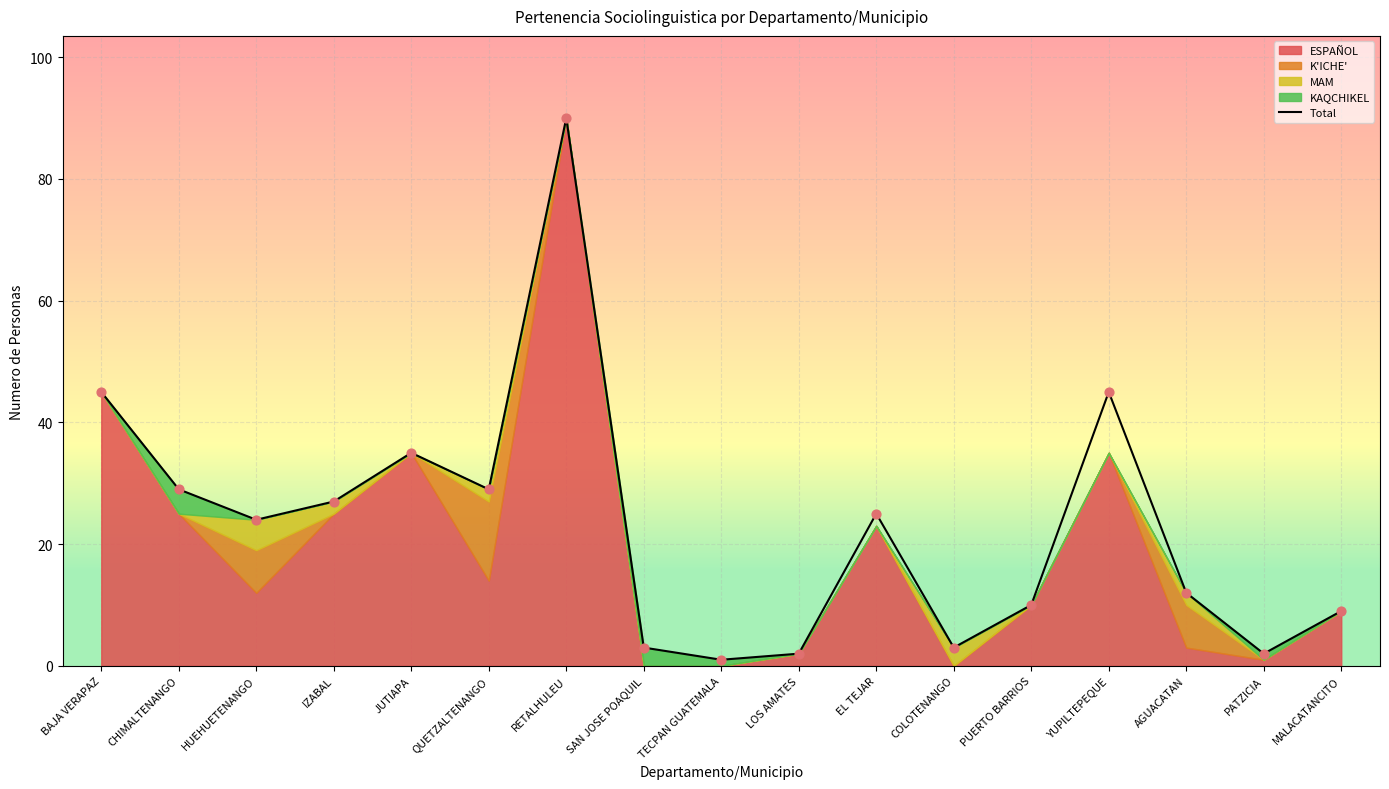

What is the change in value from COLOTENANGO to YUPILTEPEQUE?

+42